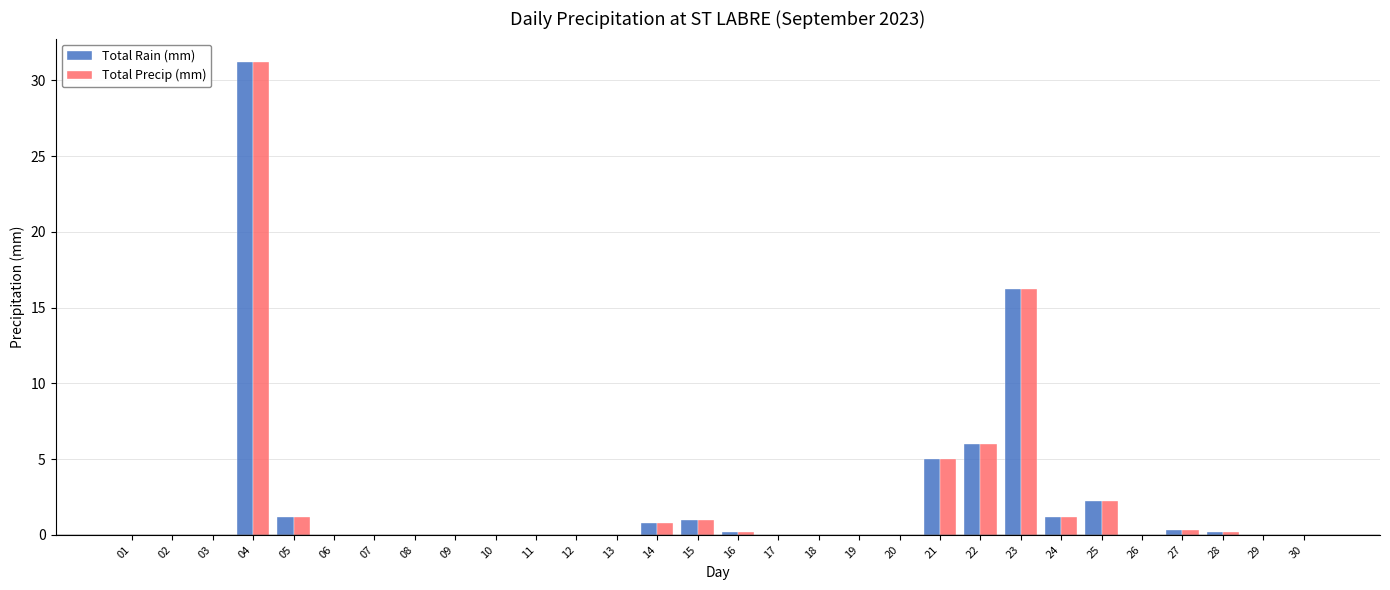

True or false: Total Precip (mm) has a value of 19.2 at 30.

False